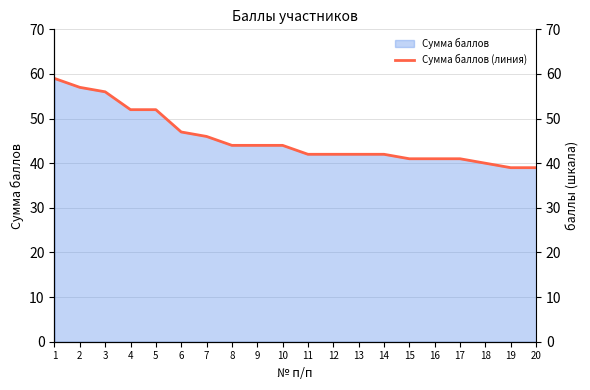

Read the value at 2.

57